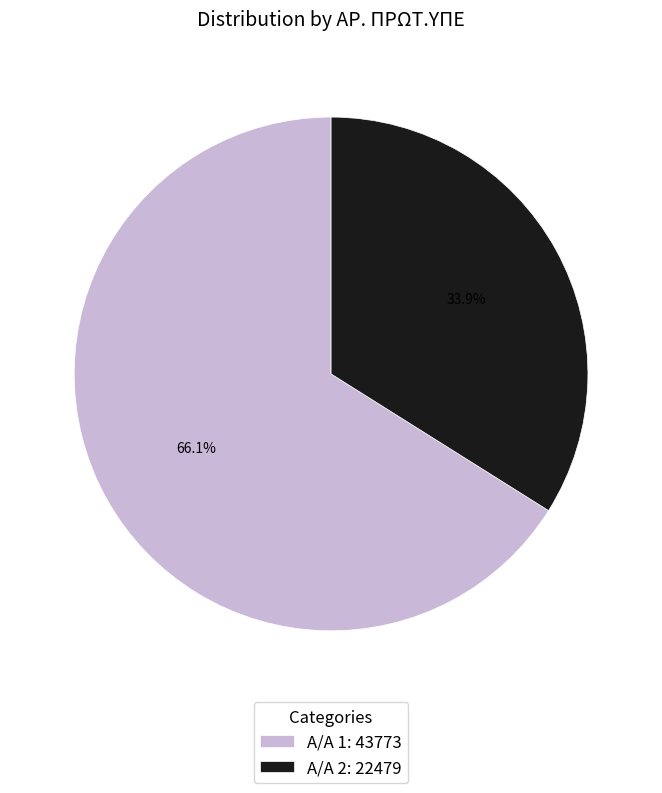

What is the ratio of the value at Α/Α 2: 22479 to the value at Α/Α 1: 43773?

0.5